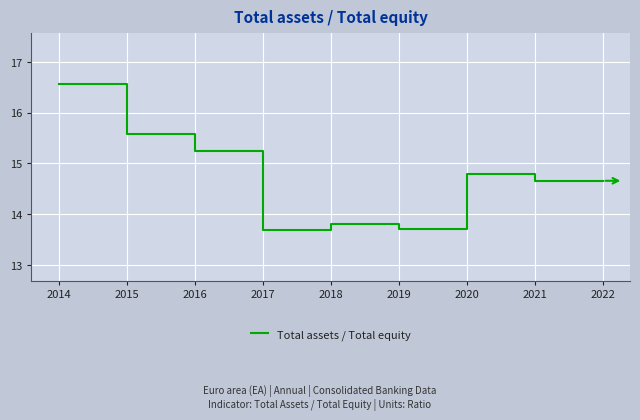

Reading left to right, what are all the values shown in this chart?

16.6	15.6	15.2	13.7	13.8	13.7	14.8	14.7	14.7